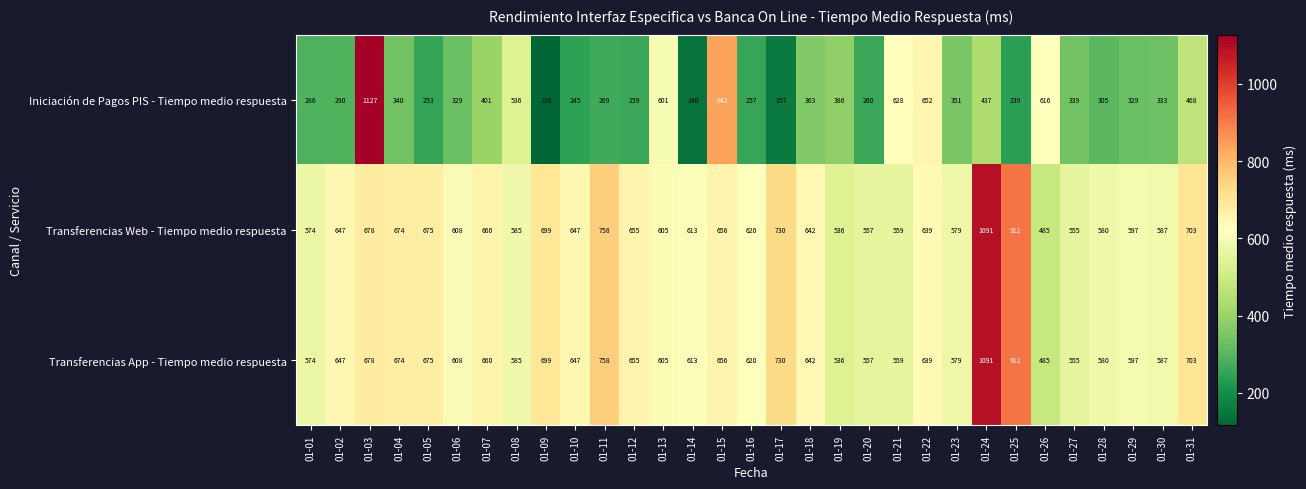

How many data points in Iniciación de Pagos PIS - Tiempo medio respuesta are less than 333?

15